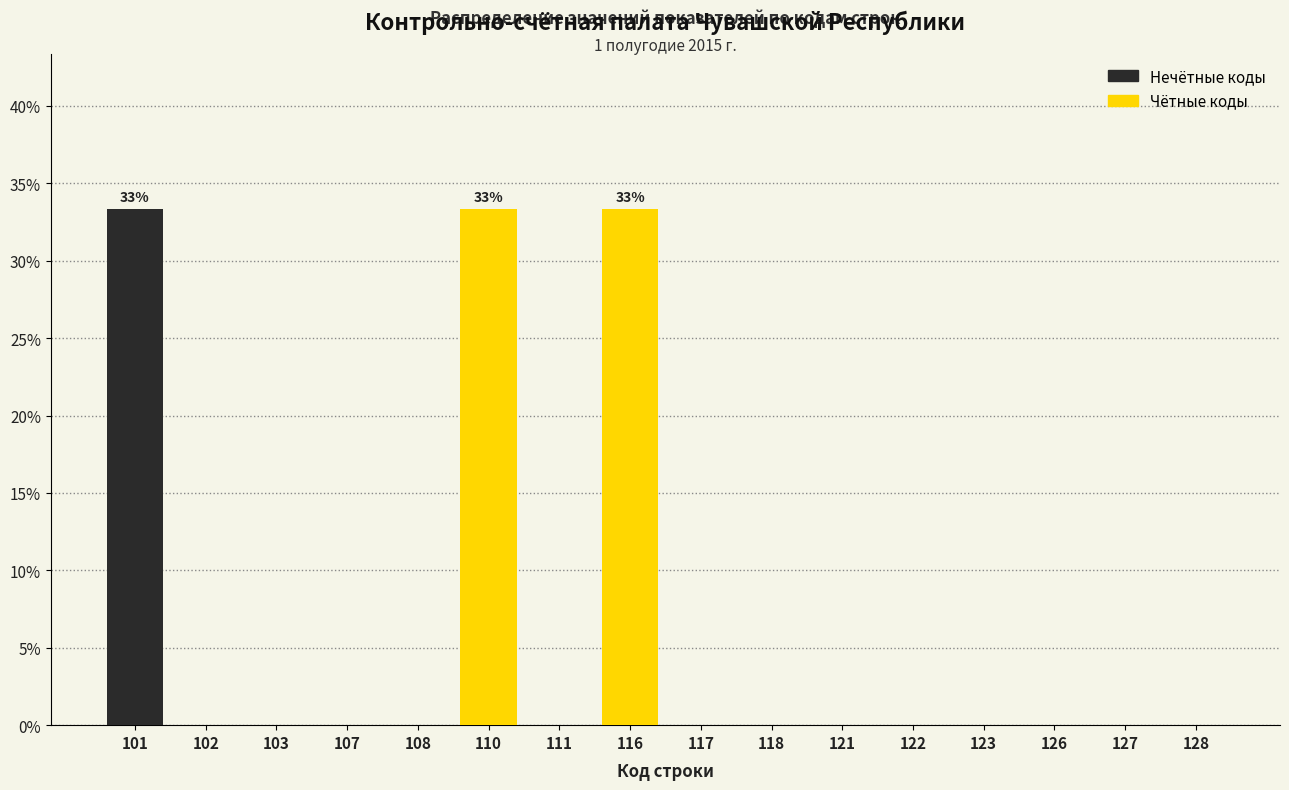

Reading left to right, extract all data points from this chart.

101=33.3	102=0.0	103=0.0	107=0.0	108=0.0	110=33.3	111=0.0	116=33.3	117=0.0	118=0.0	121=0.0	122=0.0	123=0.0	126=0.0	127=0.0	128=0.0